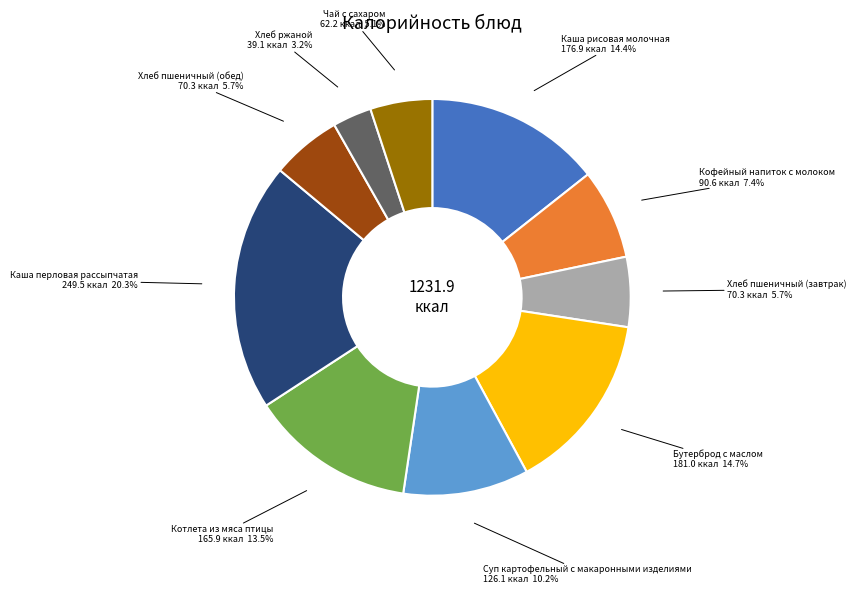

To the nearest percent, what portion does Каша рисовая молочная represent?

14%